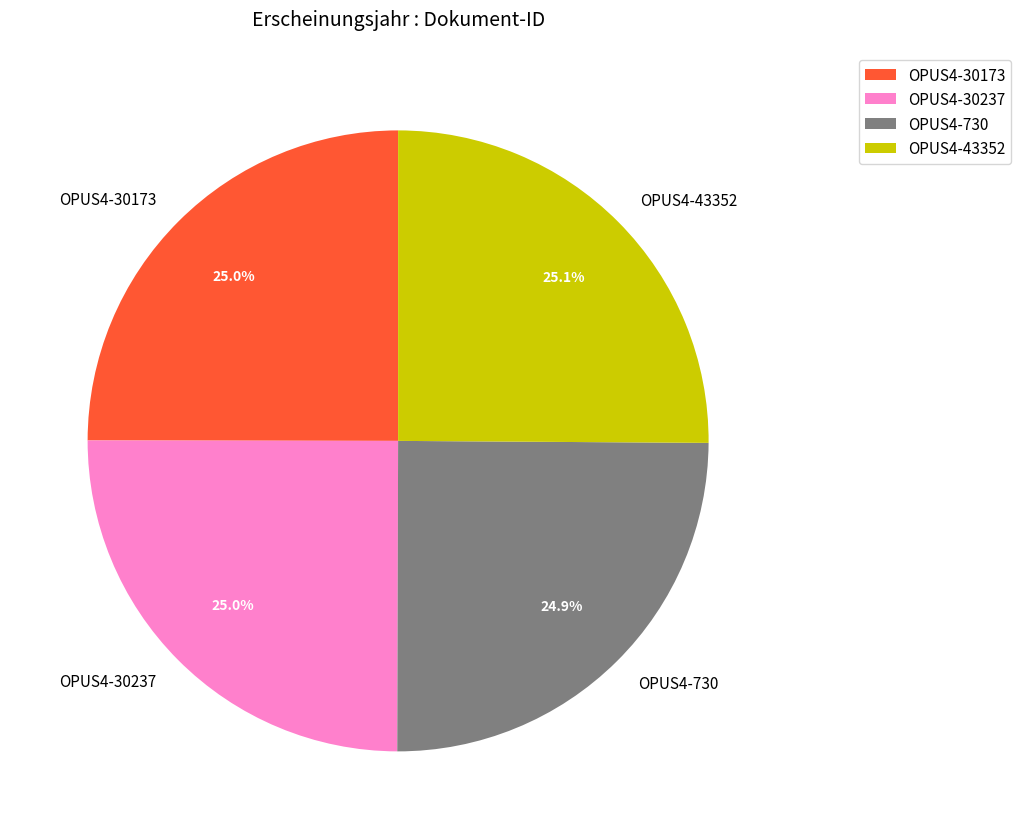

Approximately how many times larger is the value at OPUS4-43352 compared to OPUS4-30237?

1.0